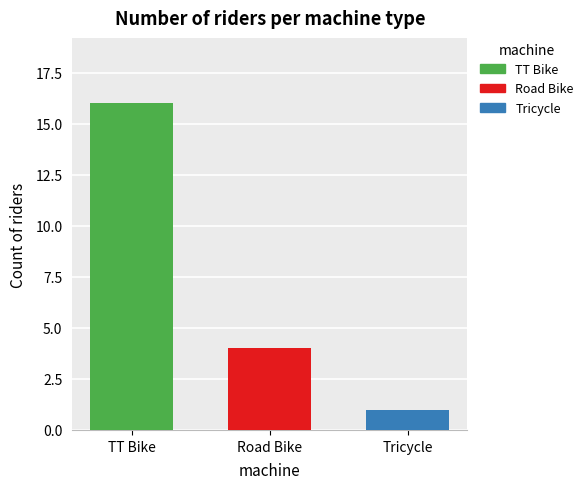

True or false: Tricycle has a value of 1 at Road Bike.

True